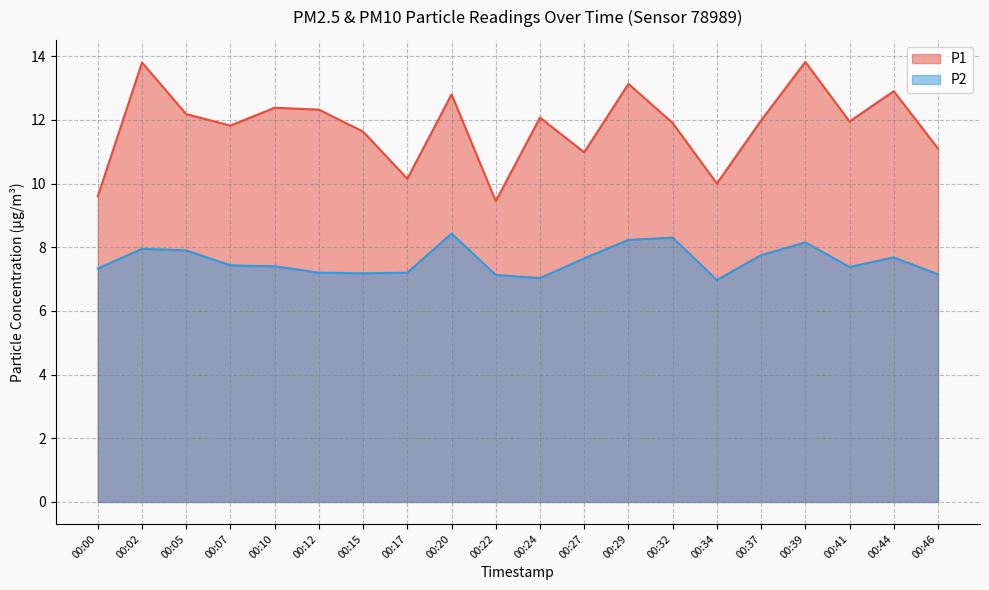

What is the approximate value of P1 at 00:32?

11.9